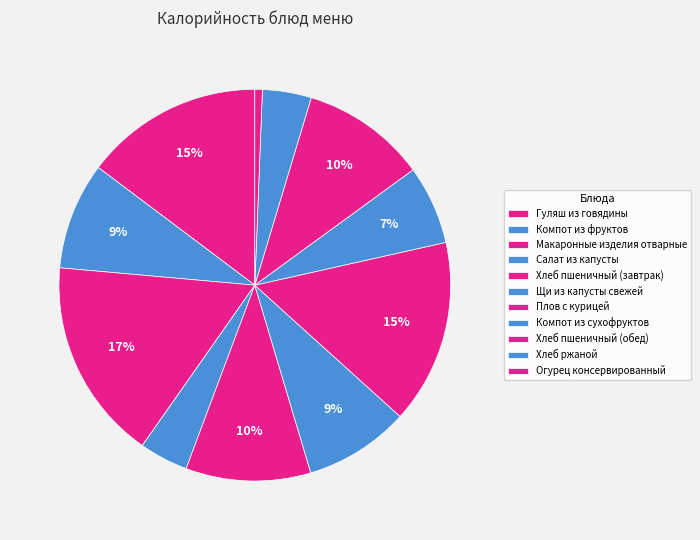

To the nearest percent, what portion does Гуляш из говядины represent?

15%